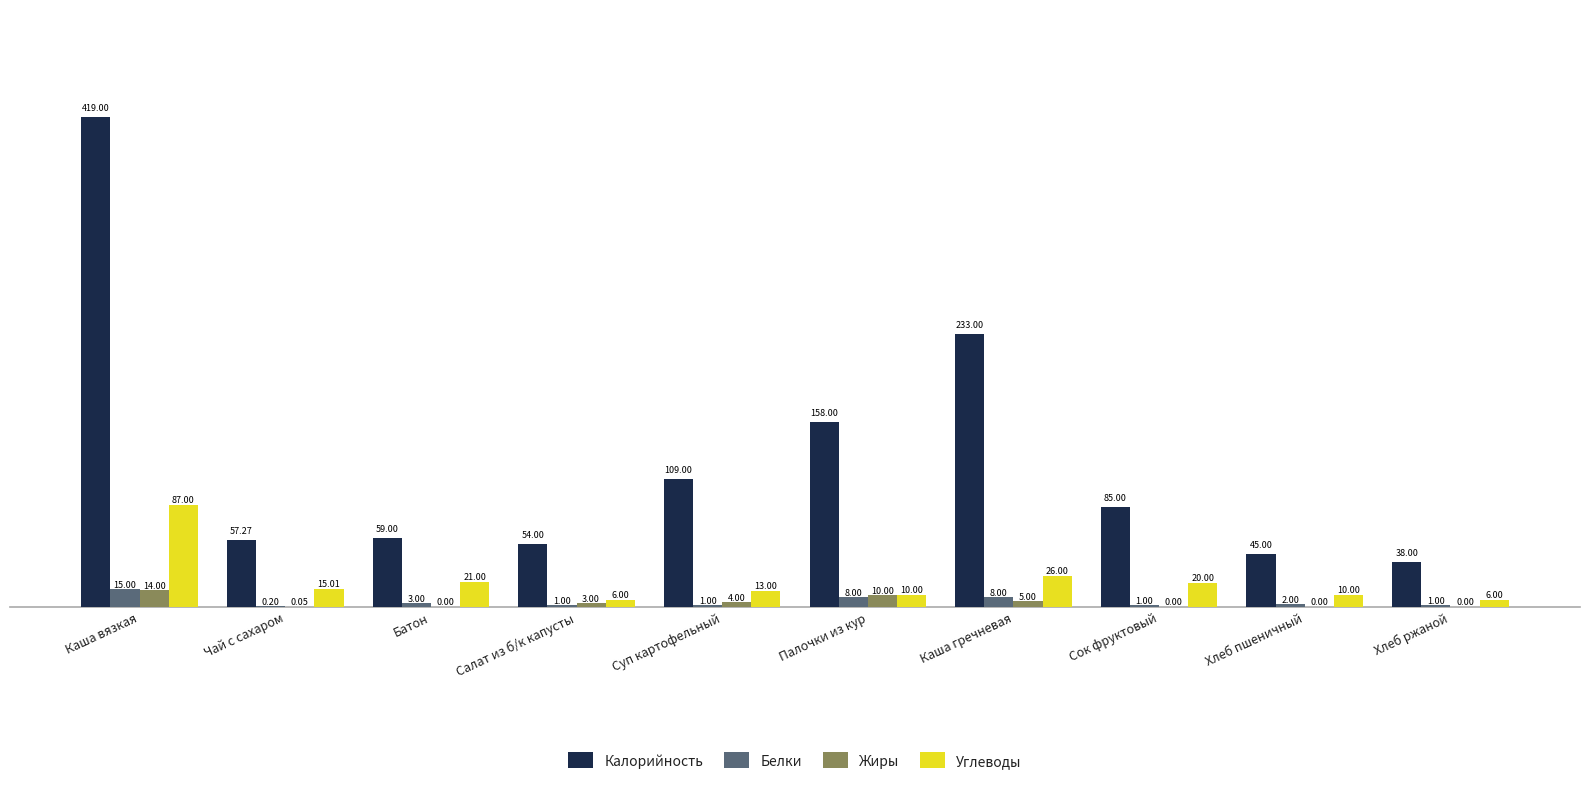

What is the sum of the Белки values at Хлеб ржаной and Сок фруктовый?

2.0